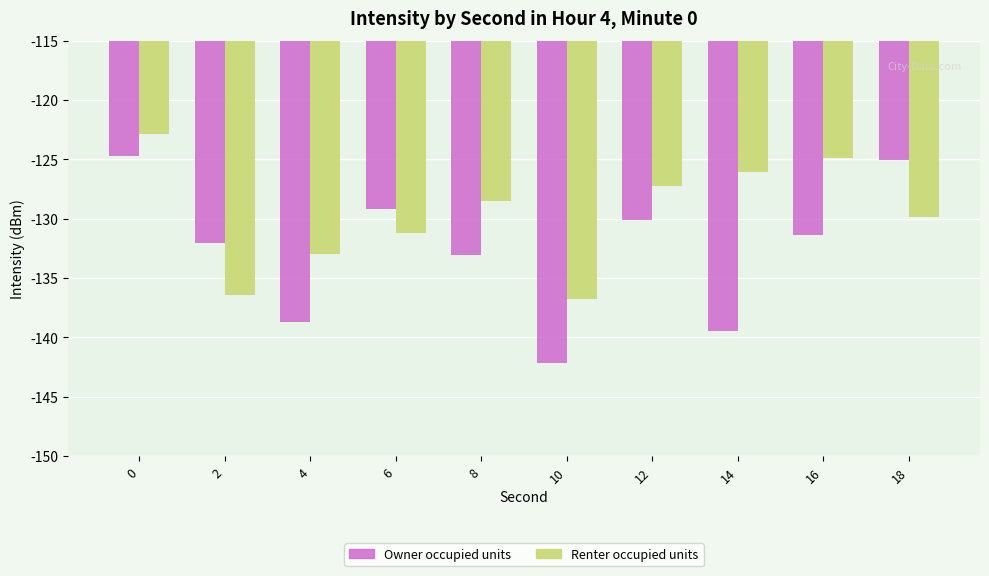

How many bars are there in each group?

2